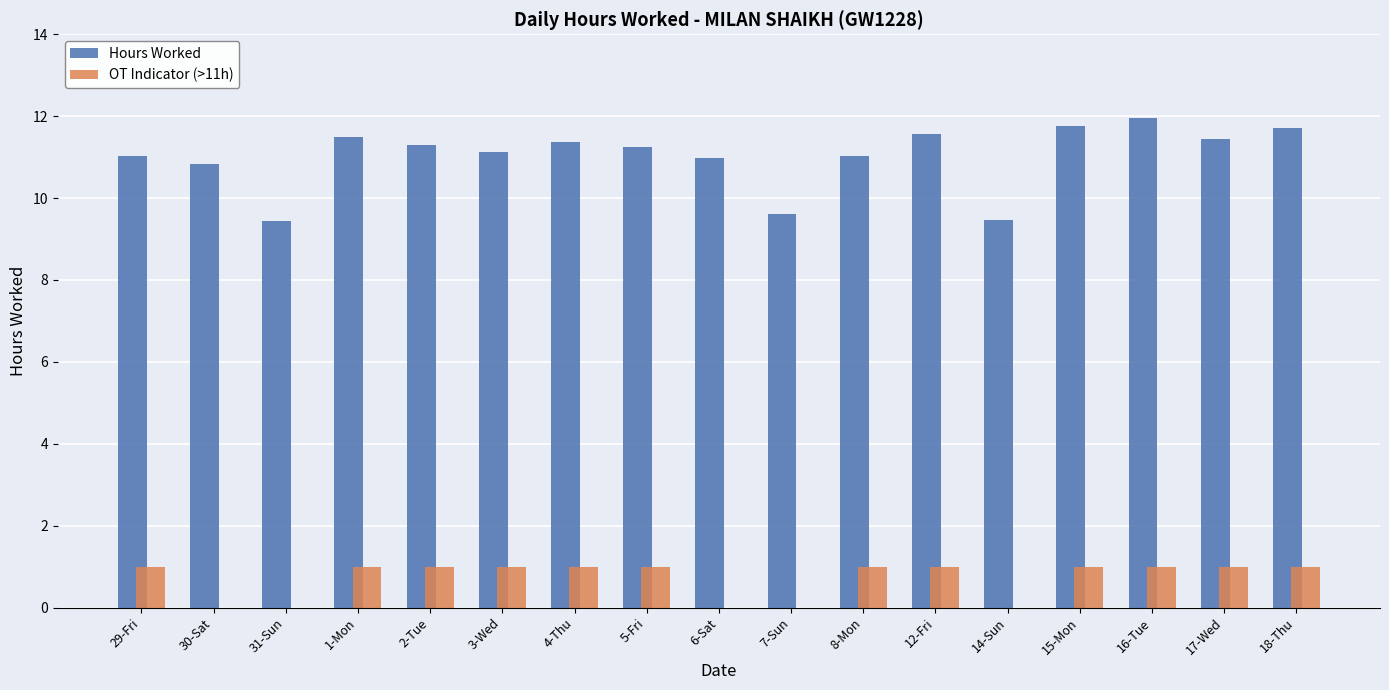

Between 31-Sun and 12-Fri, which series saw the biggest shift?

Hours Worked